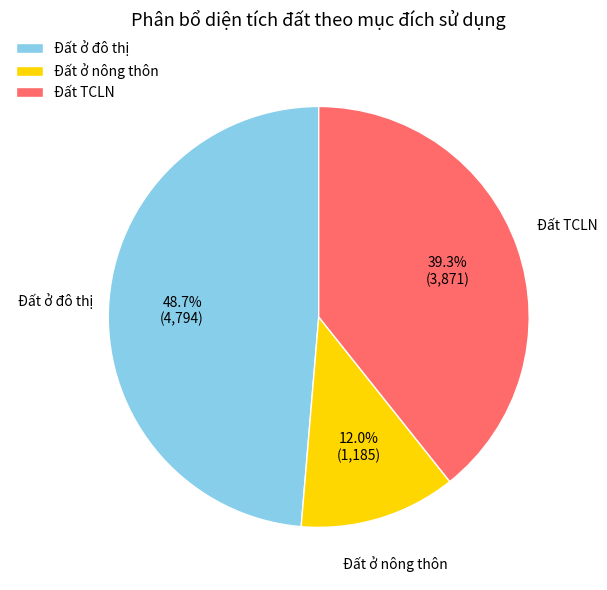

Rank the categories by value from highest to lowest.

Đất ở đô thị, Đất TCLN, Đất ở nông thôn